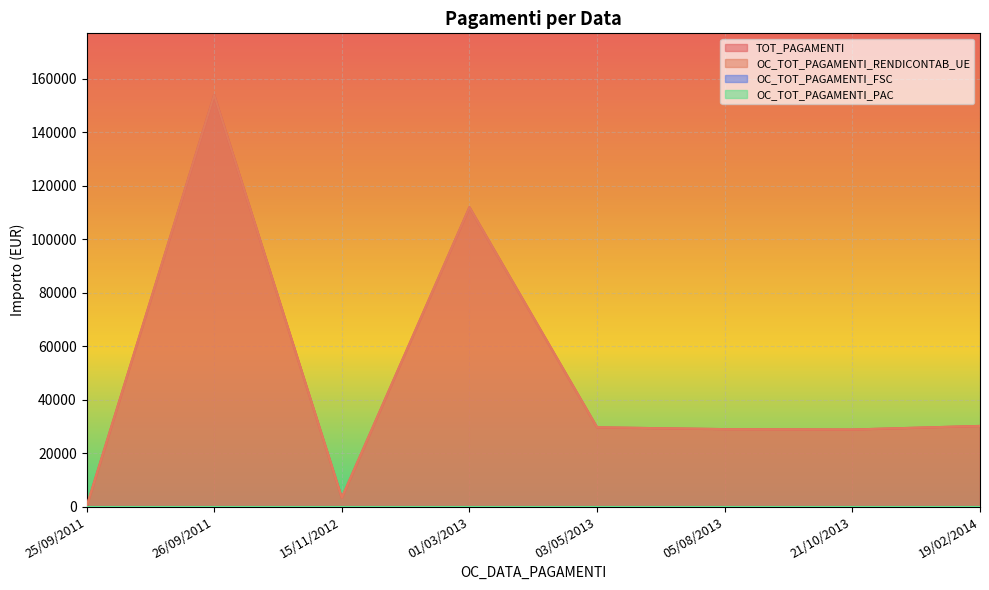

True or false: TOT_PAGAMENTI has more than 0 points higher than both neighbors.

True